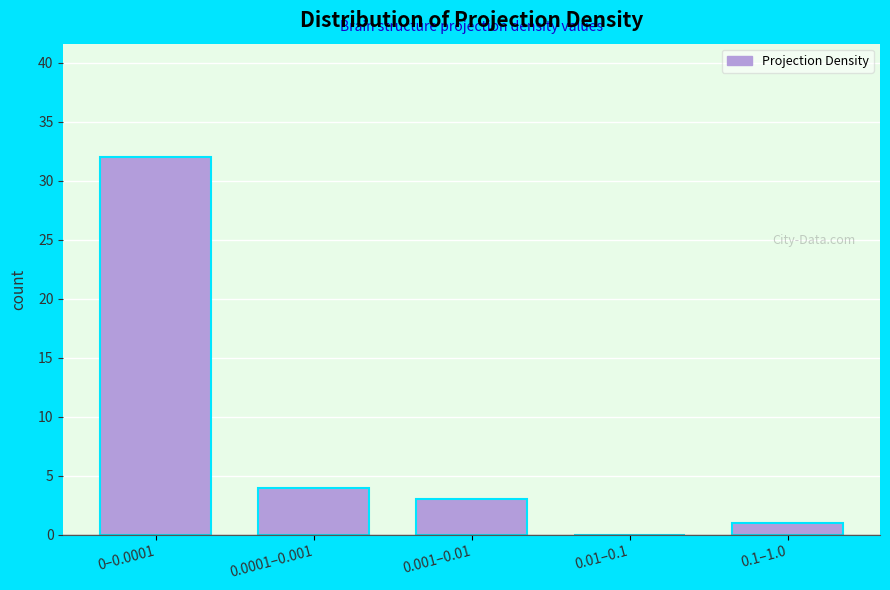

Reading left to right, transcribe all the data shown in this chart.

0–0.0001=32	0.0001–0.001=4	0.001–0.01=3	0.01–0.1=0	0.1–1.0=1